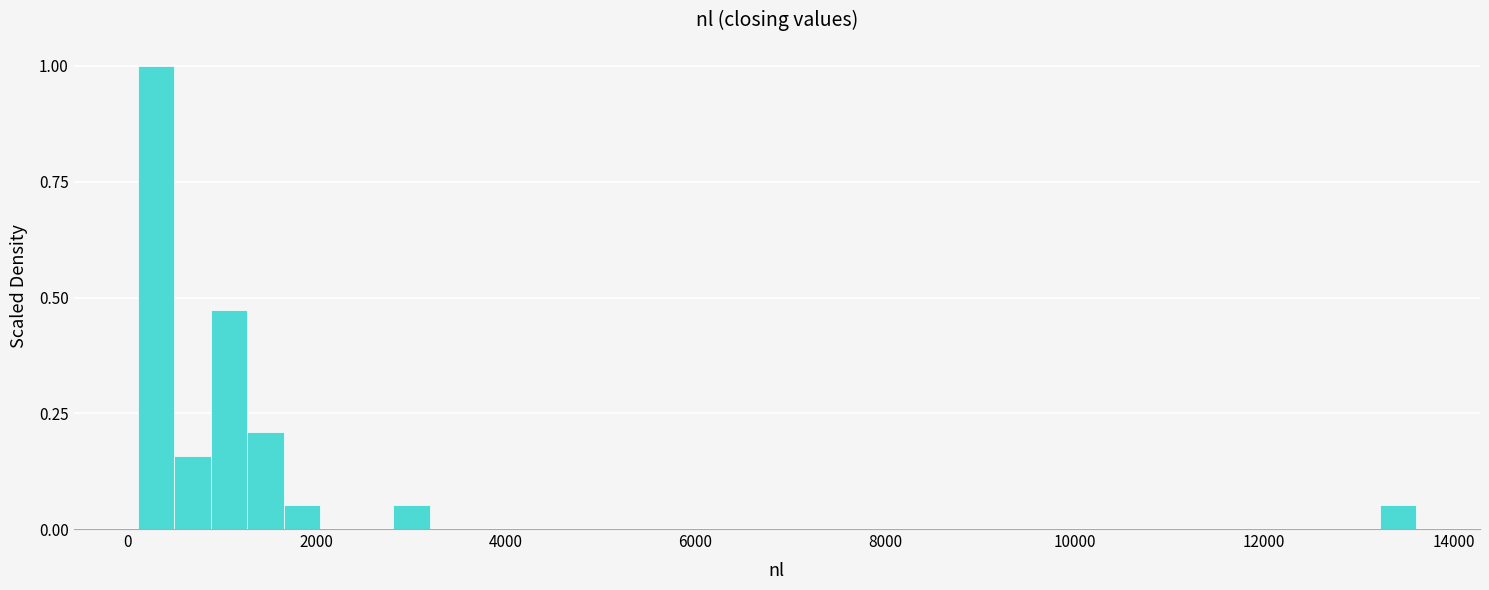

Read against the x-axis, roughly where is the centre of the tallest bar?

400